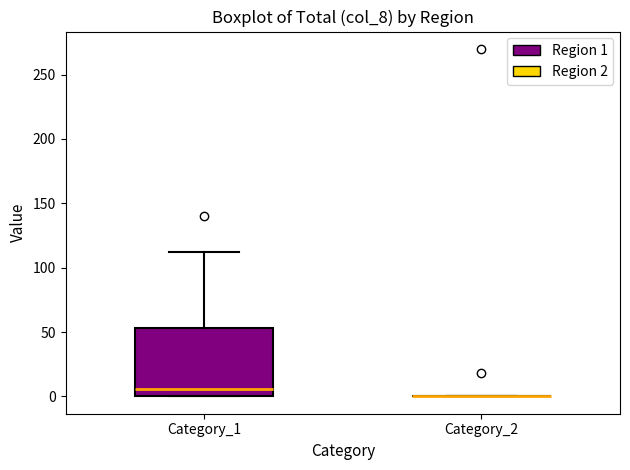

Reading left to right, read every box against the y-axis: the position of its median line, the range the box covers, and the ends of its whiskers. The values are not printed on the chart, so give them approximately, as read against the axis.

Category_1: median 5, box 0 to 55, whiskers 0 to 110
Category_2: box collapsed to a line at 0, whiskers 0 to 0